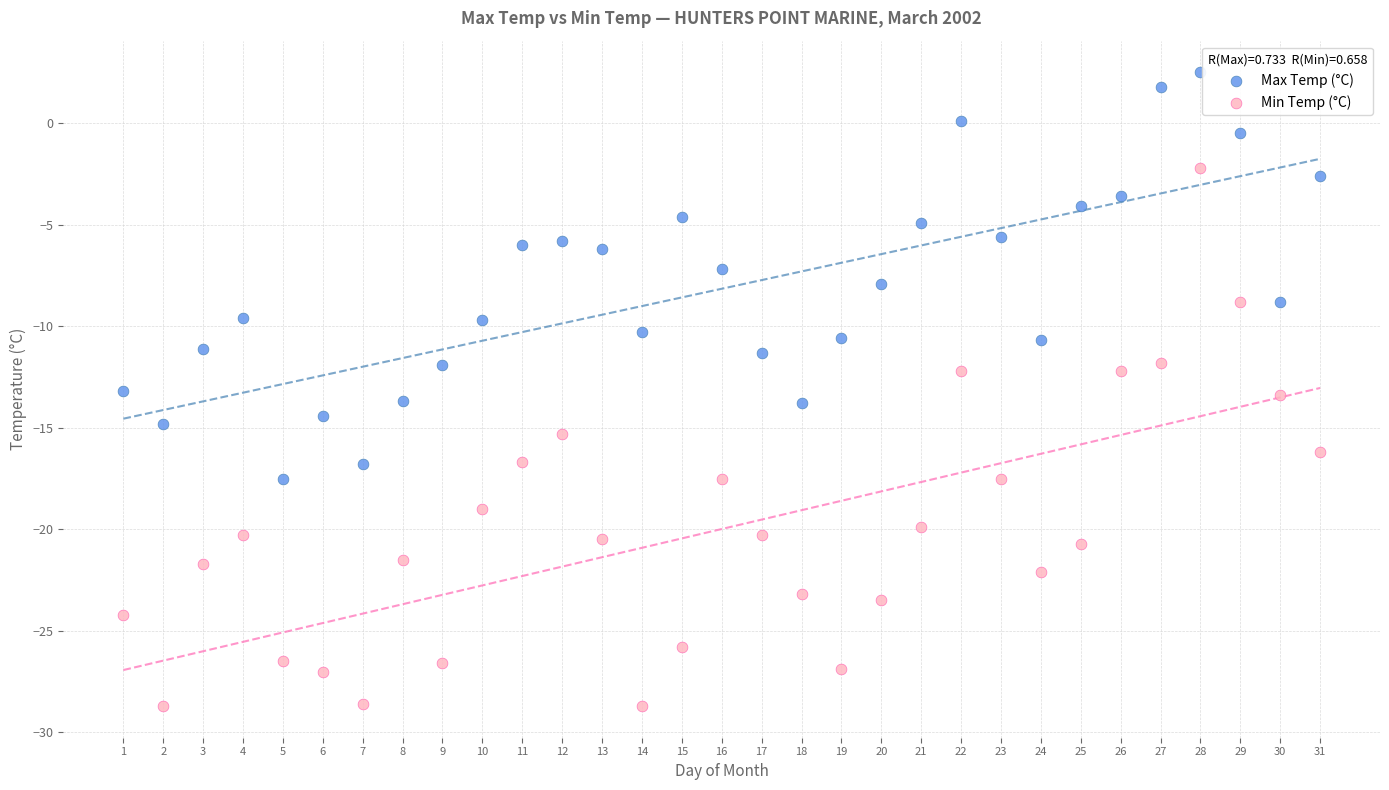

What are all the series names shown in the legend?

Max Temp (°C), Min Temp (°C)